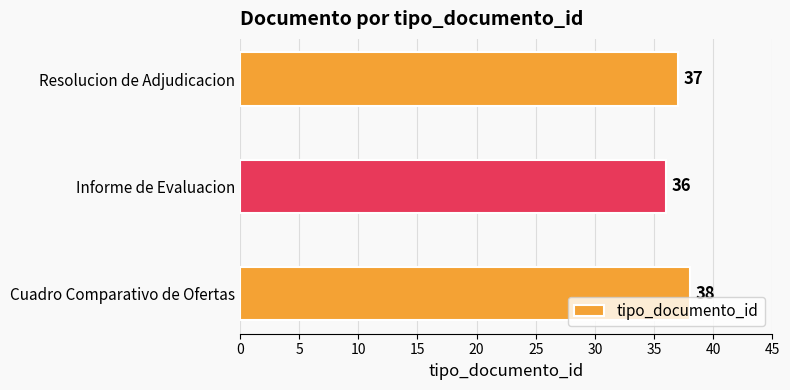

What is the change in value from Informe de Evaluacion to Resolucion de Adjudicacion?

+1